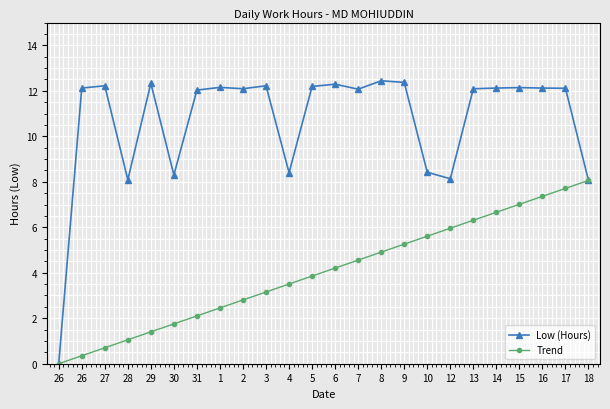

What is the label of the 19th point from the left?

13